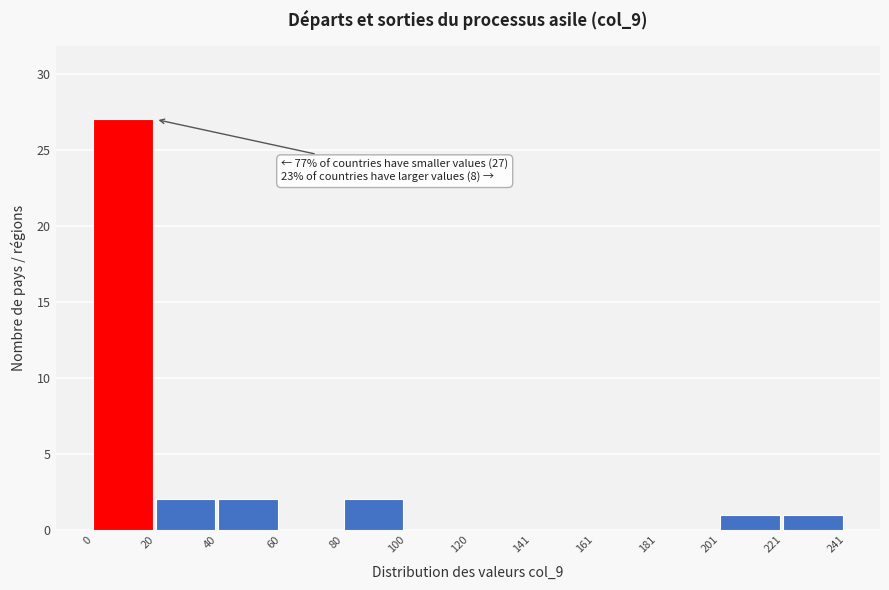

Over which range of the x-axis is the bar tallest?

0 to 20